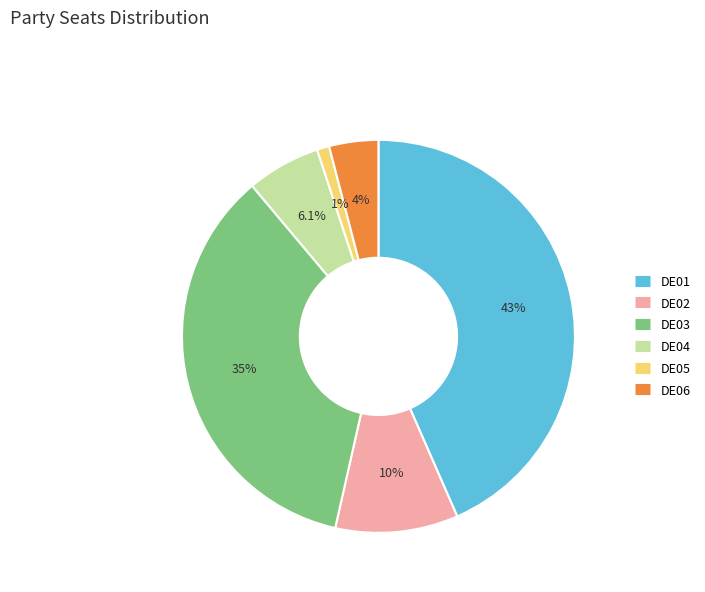

Rank the categories by value from highest to lowest.

DE01, DE03, DE02, DE04, DE06, DE05